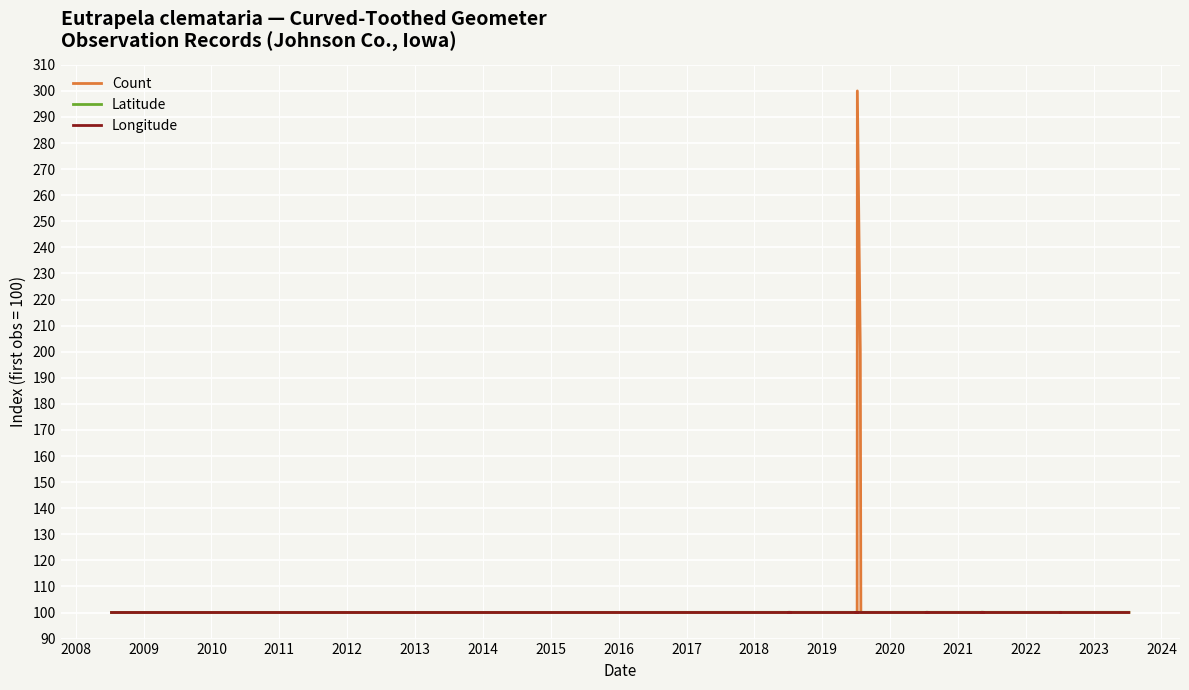

Which series has the largest range (max minus min)?

Count